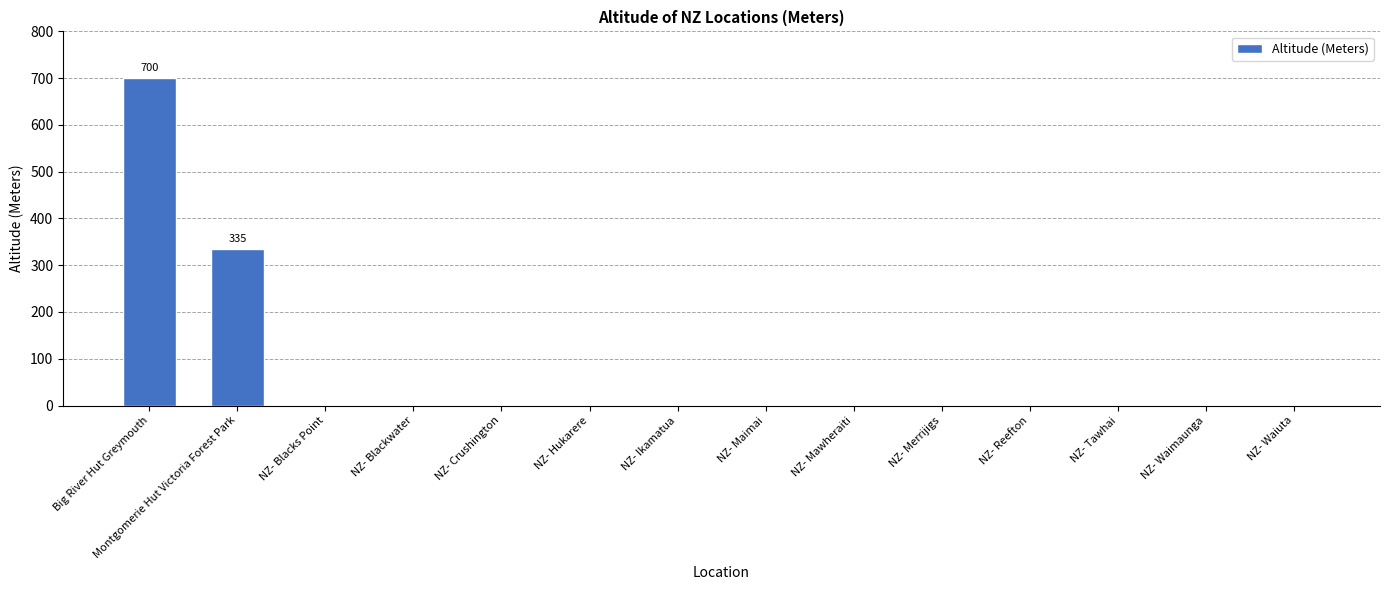

Where is the data nearest to the value 350?

Montgomerie Hut Victoria Forest Park